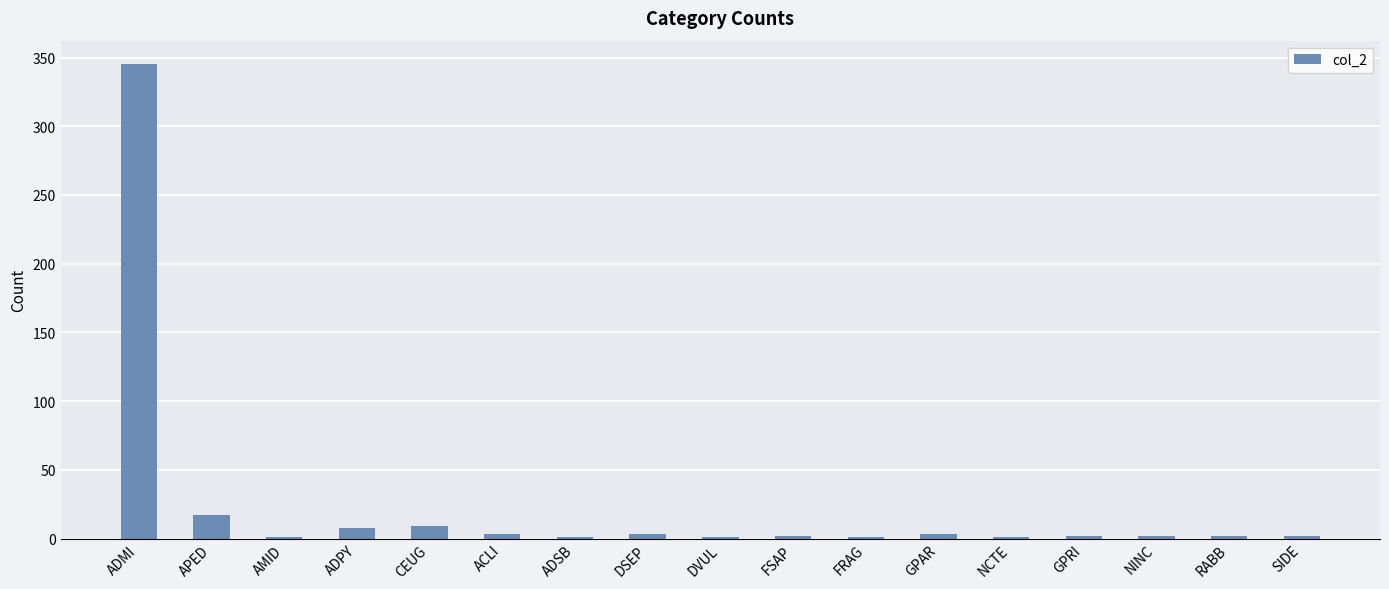

Are the bars grouped side by side (vs. stacked)?

No